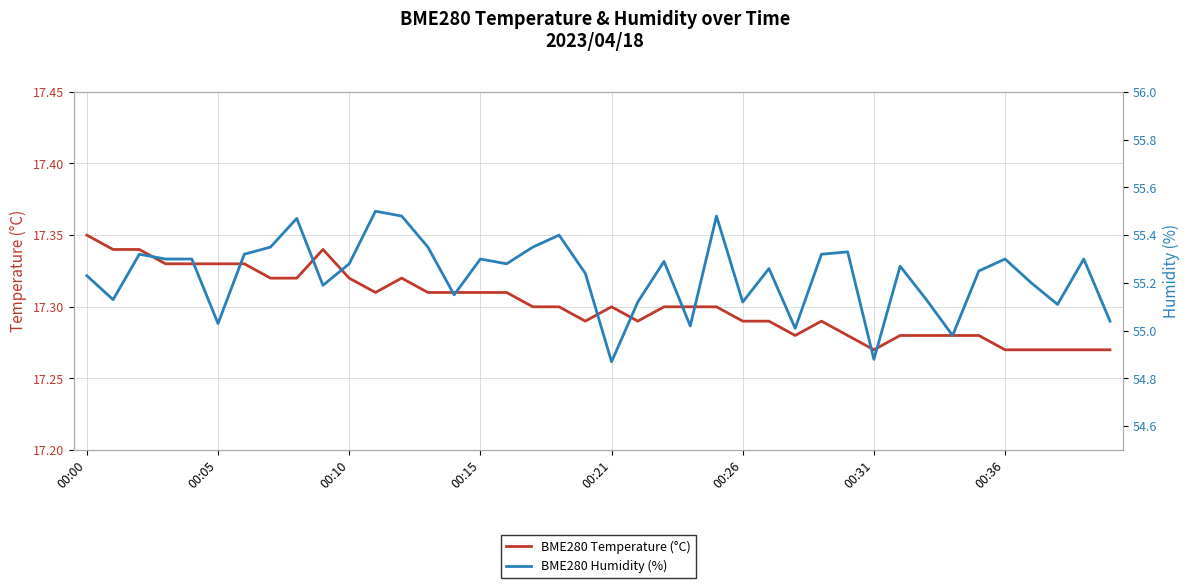

At how many categories does at least one series exceed 37?

40